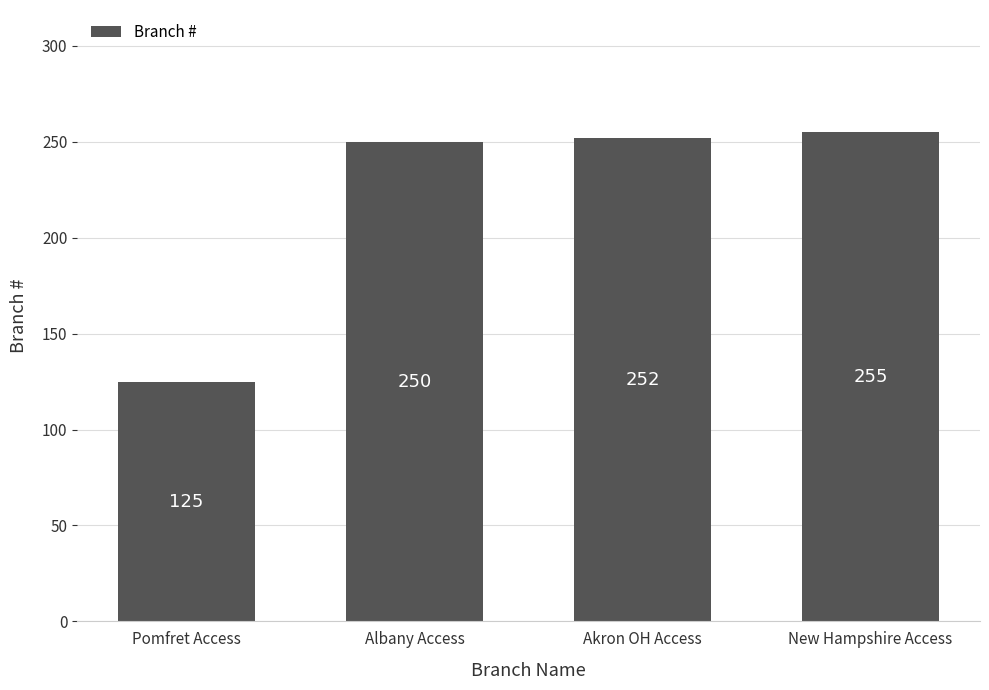

Read the value at Akron OH Access.

252